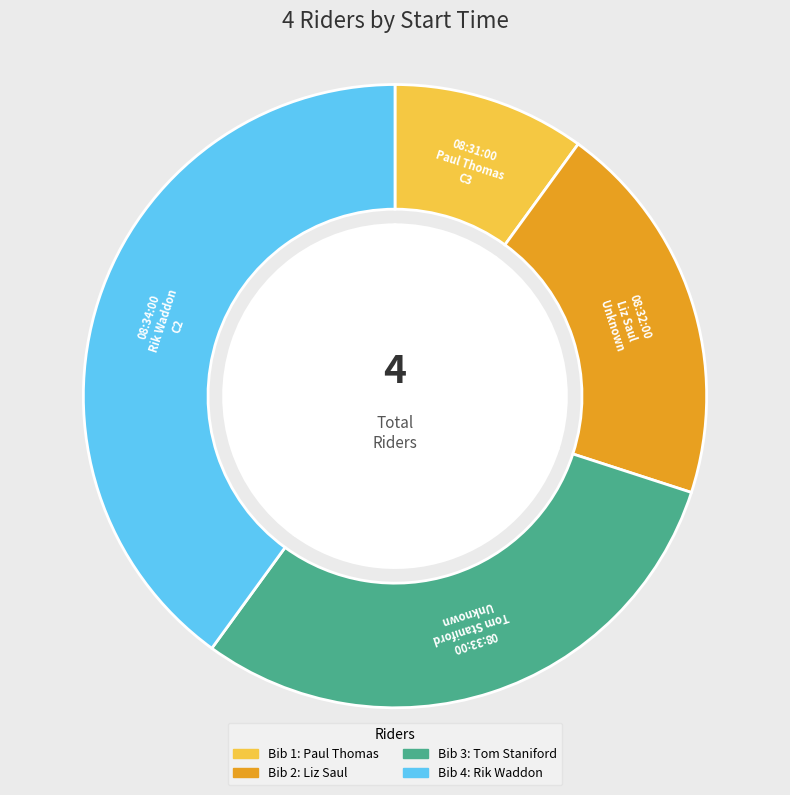

Which category has the smallest portion of the pie?

08:31:00